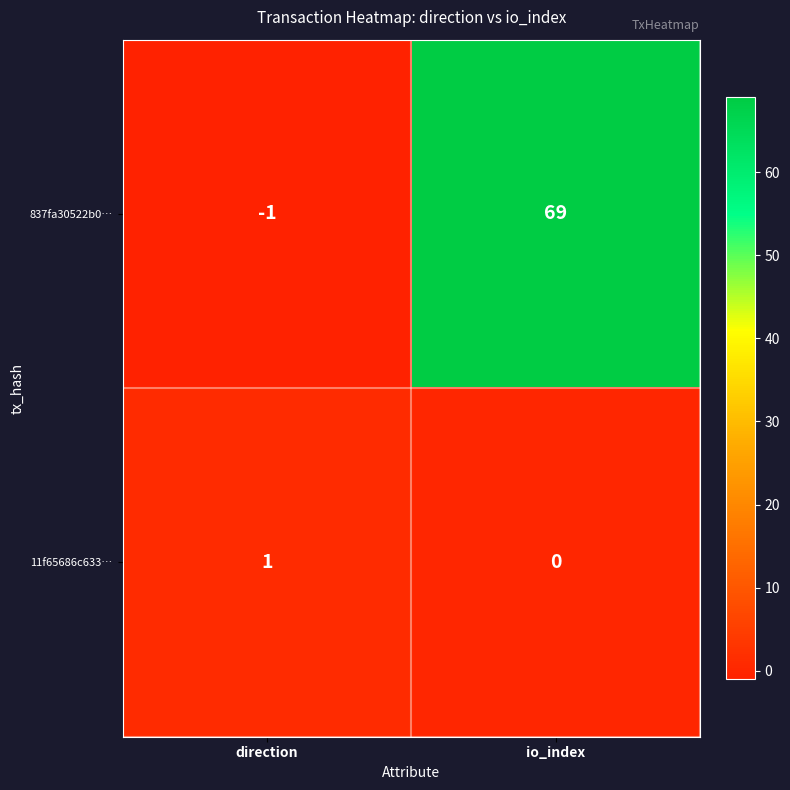

Rank the series by their maximum value, from lowest to highest.

11f65686c633…, 837fa30522b0…